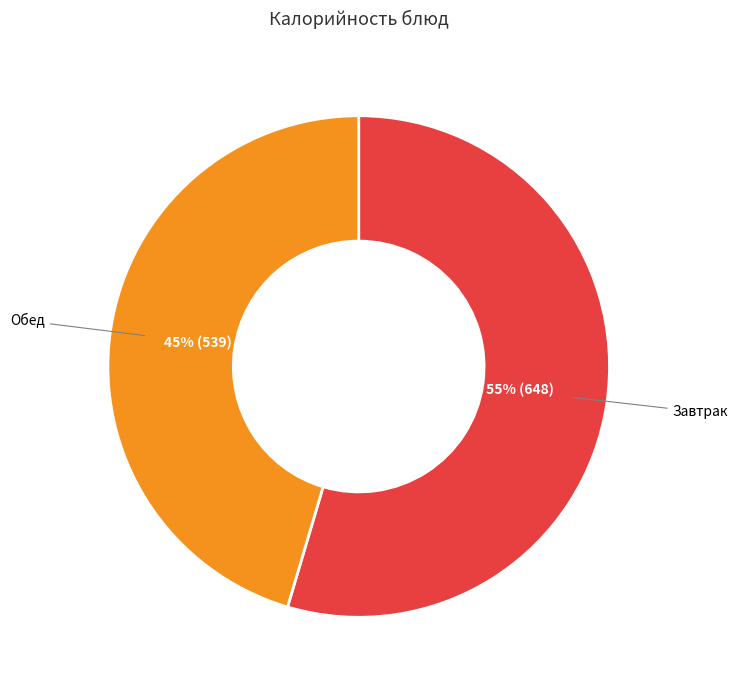

Does any single category account for the majority?

Yes